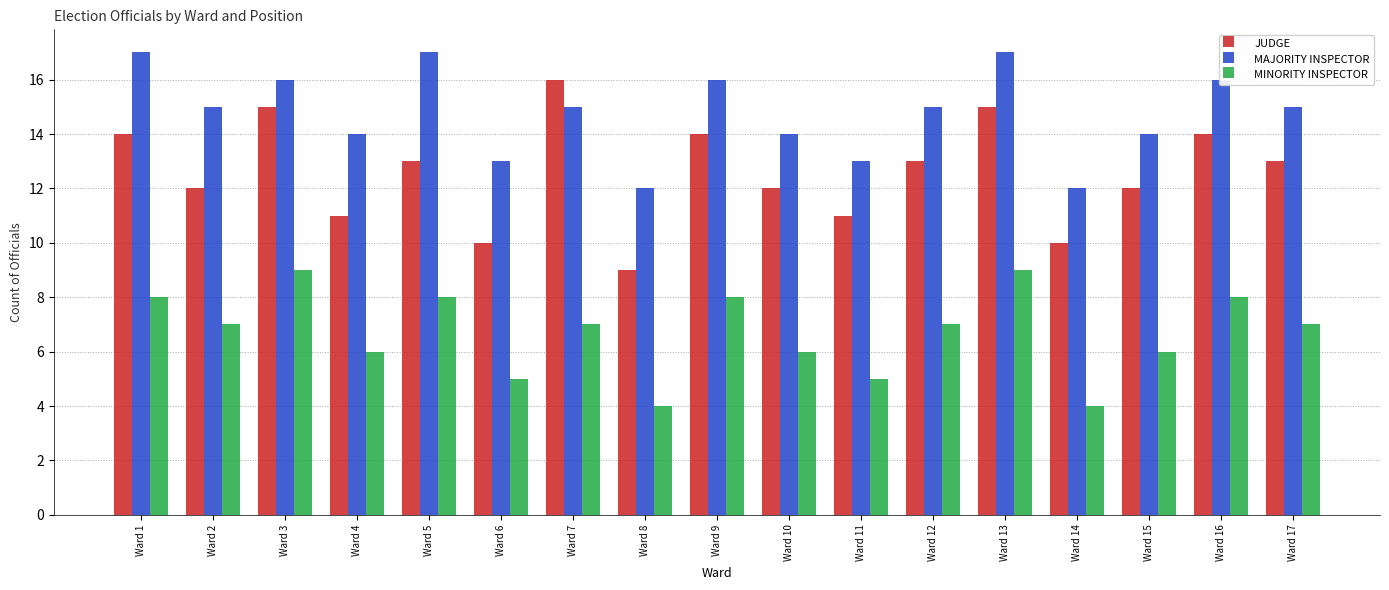

Rank the series by their average value, from lowest to highest.

MINORITY INSPECTOR, JUDGE, MAJORITY INSPECTOR